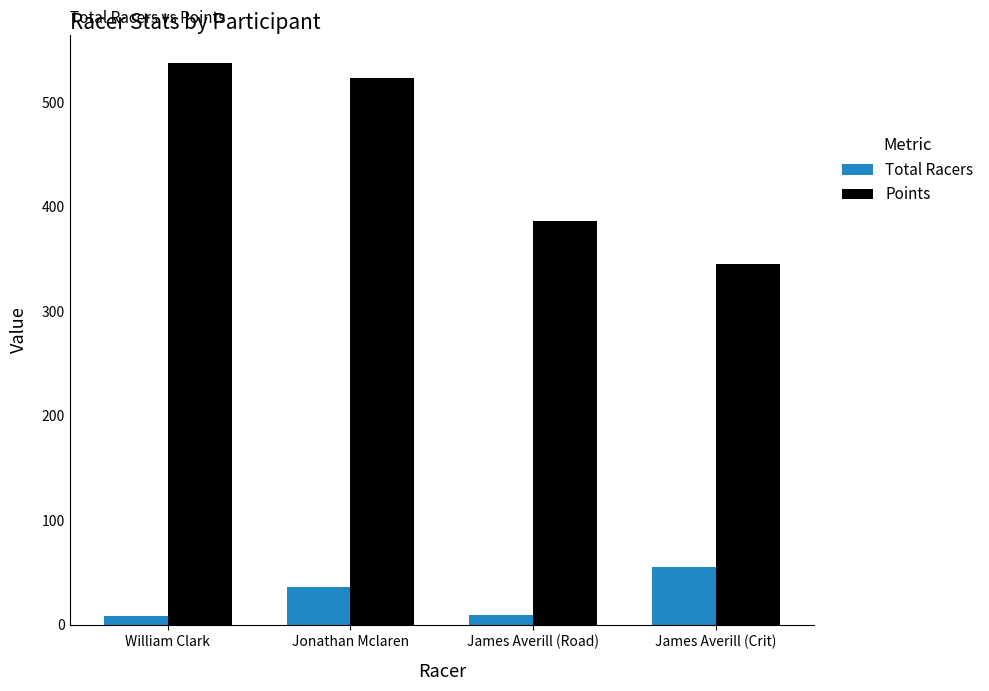

Which label corresponds to the largest value in the chart?

William Clark